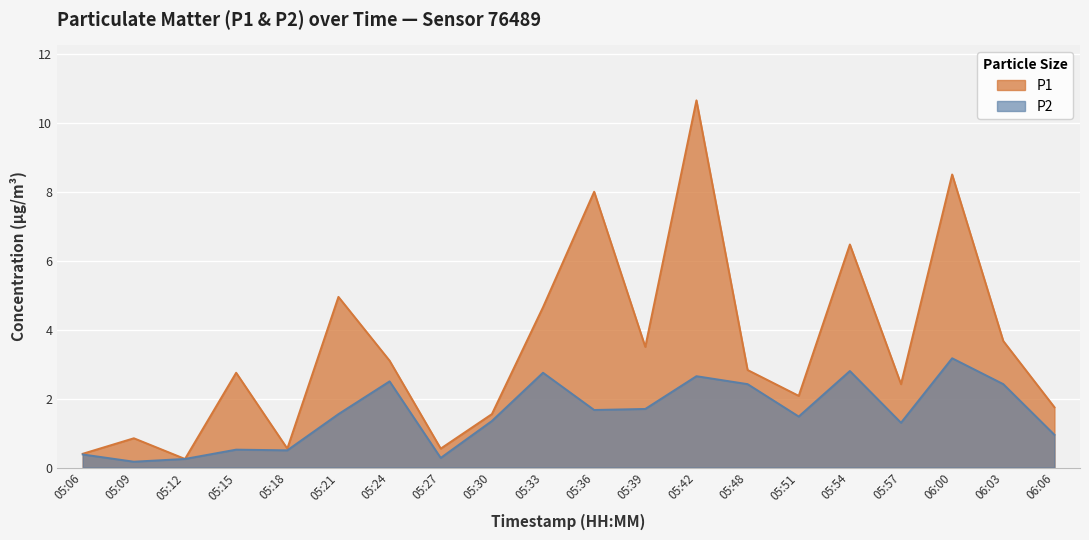

Which series has the largest range (max minus min)?

P1